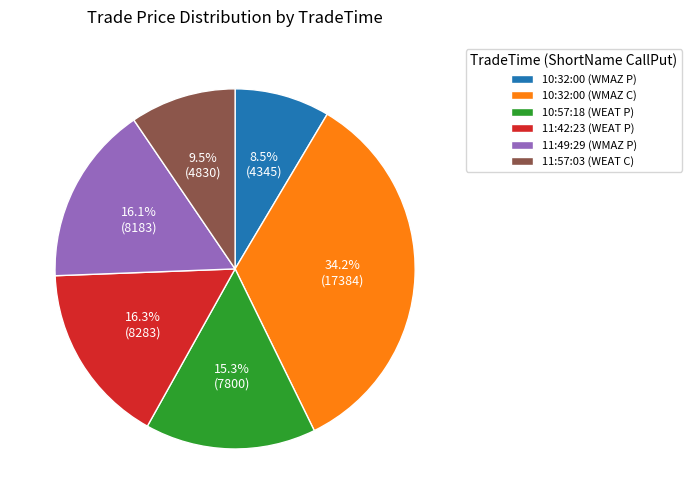

To the nearest percent, what is the difference between the 10:32:00 (WMAZ P) and 11:57:03 (WEAT C) slice percentages?

1%